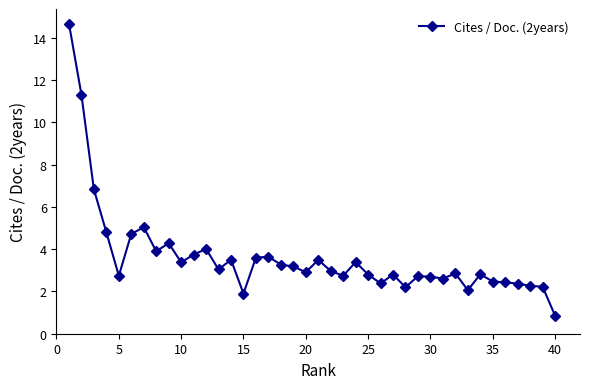

What is the value of the 30th point from the left?

2.7